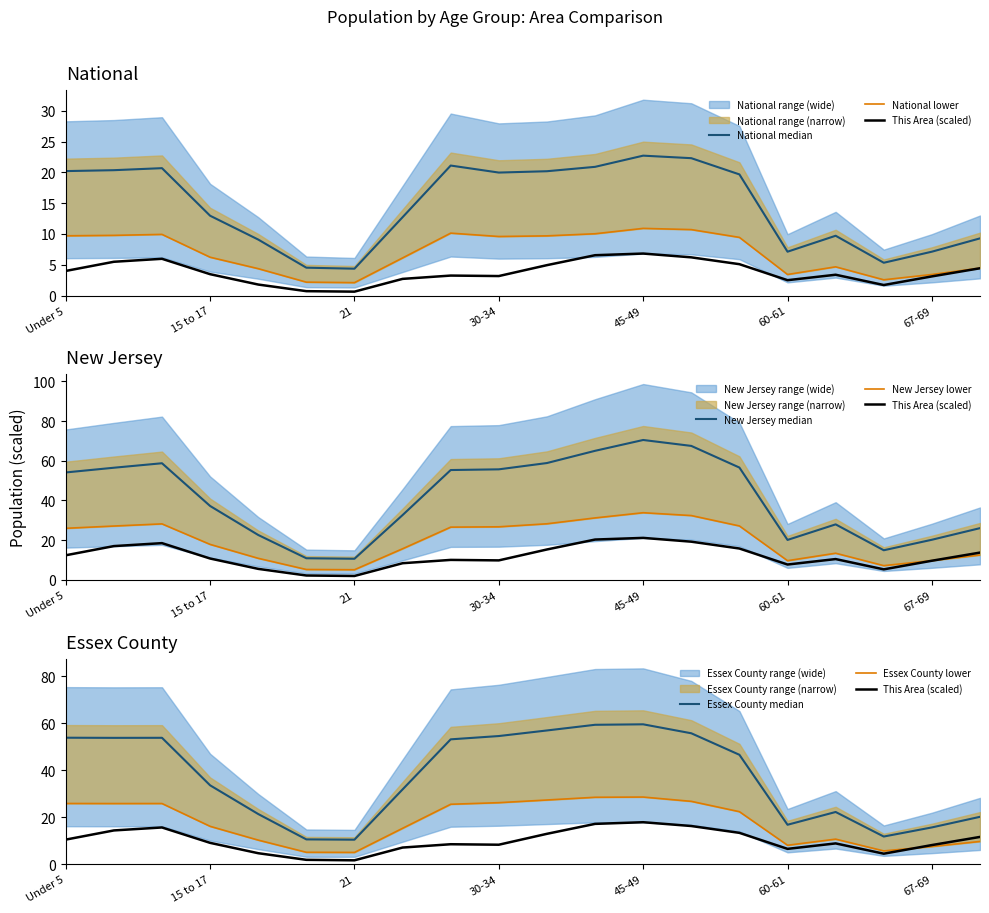

At which label is National closest to 13?

15 to 17